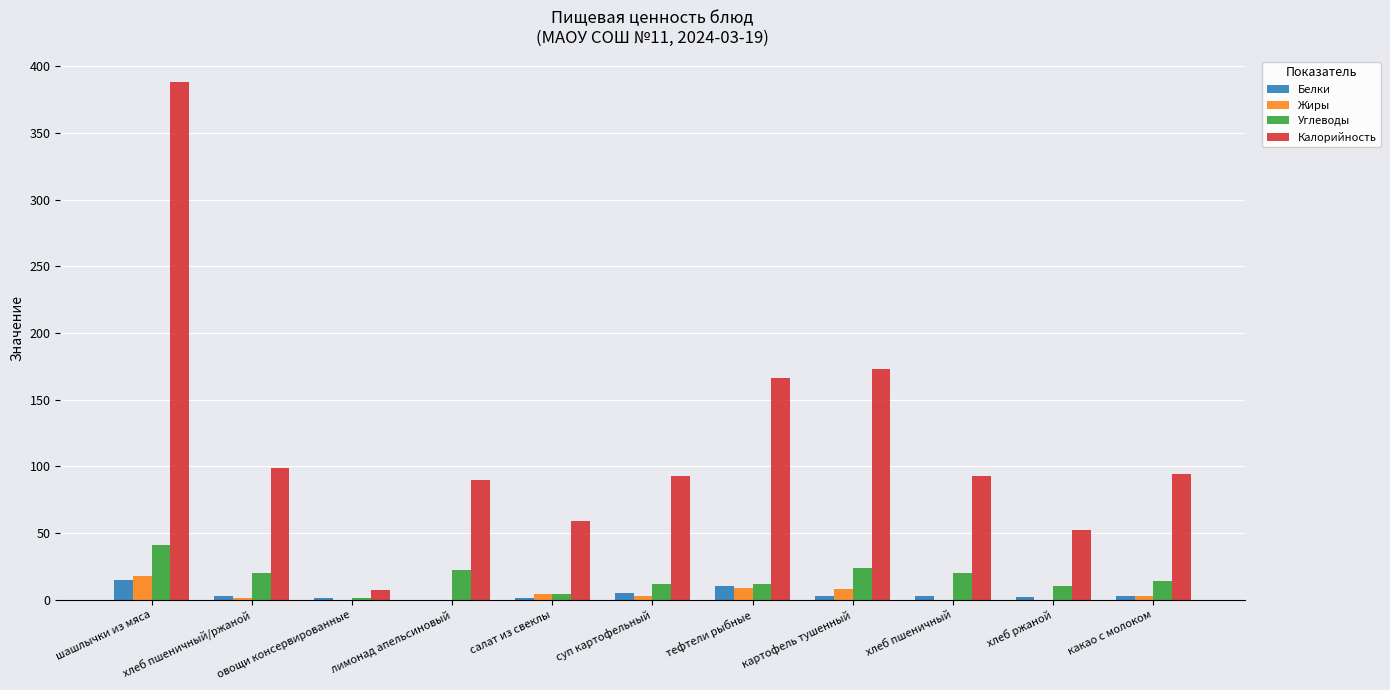

Which series has the largest total across all categories?

Калорийность